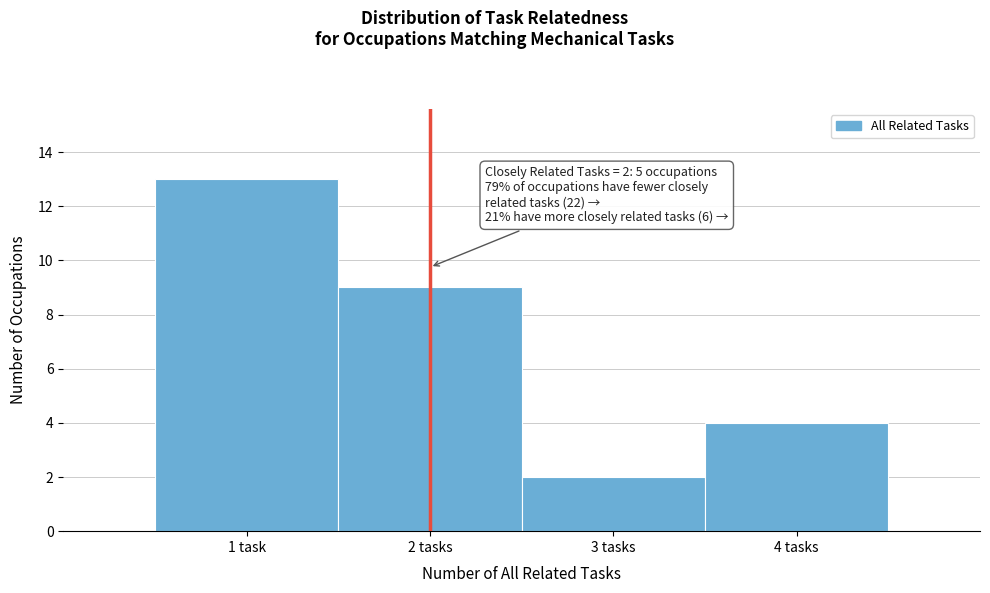

Reading right to left, extract all data points from this chart.

4	2	9	13